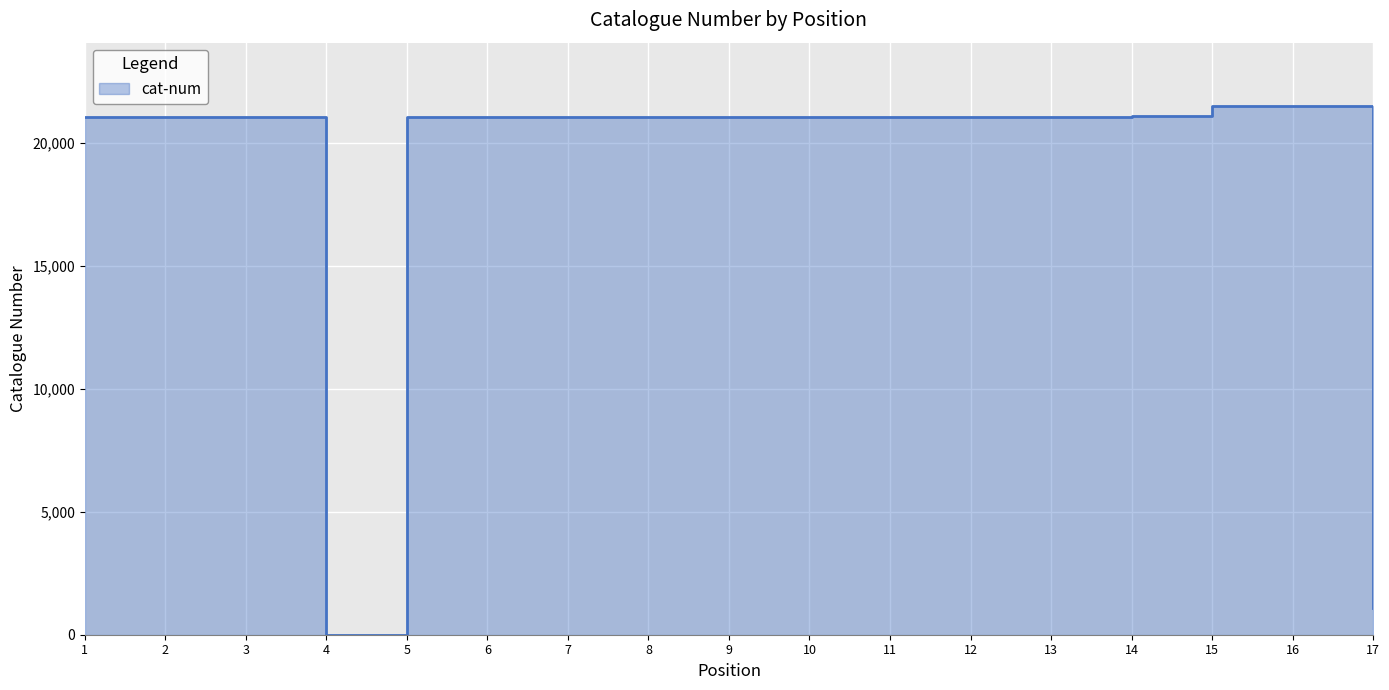

How many interior local valleys (lower than both neighbors) does the data have?

2